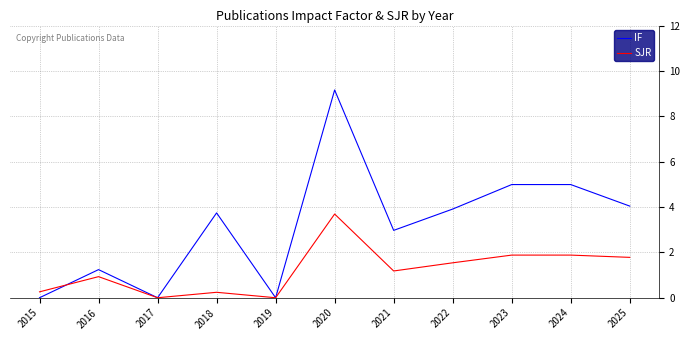

List the series in order of their peak value, highest first.

IF, SJR